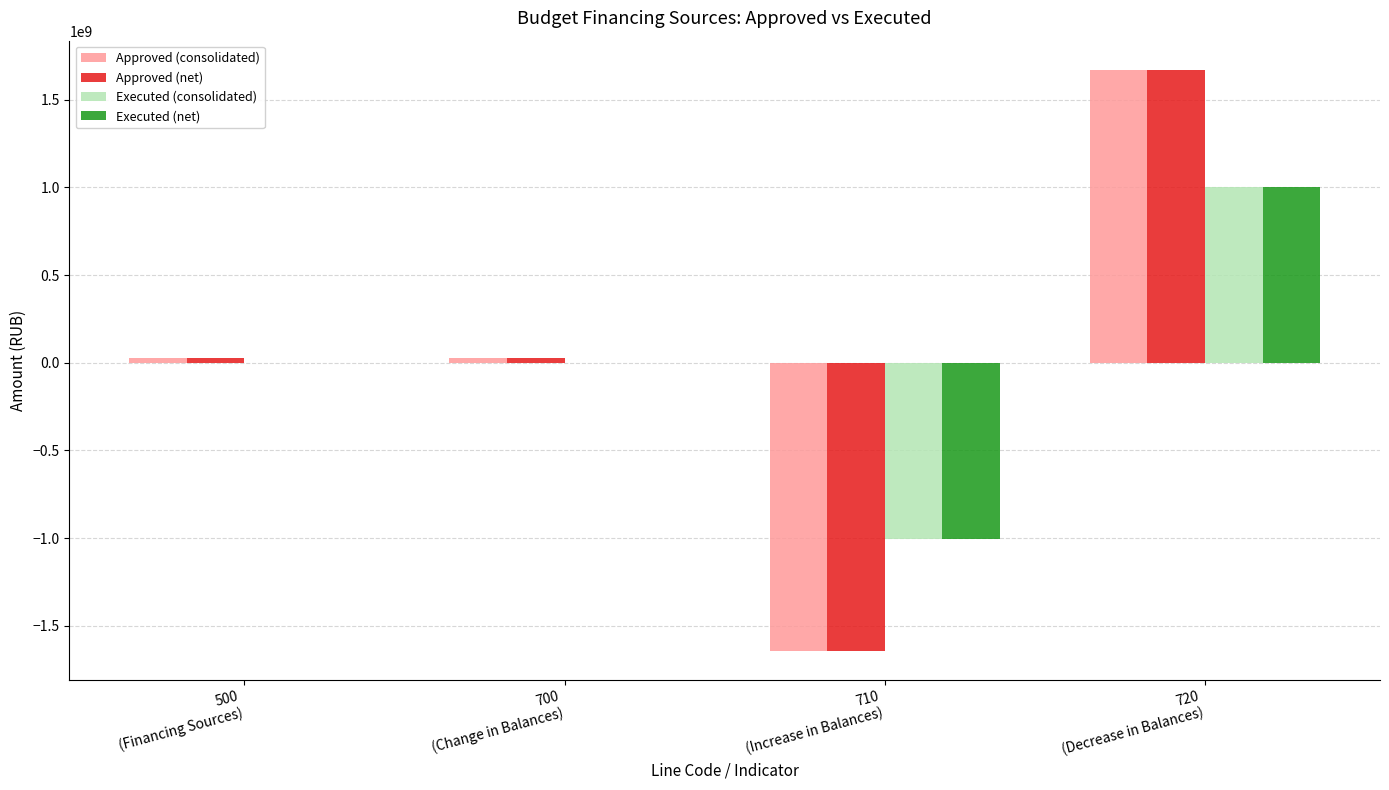

At which label does Executed (net) first exceed -2457978?

720
(Decrease in Balances)